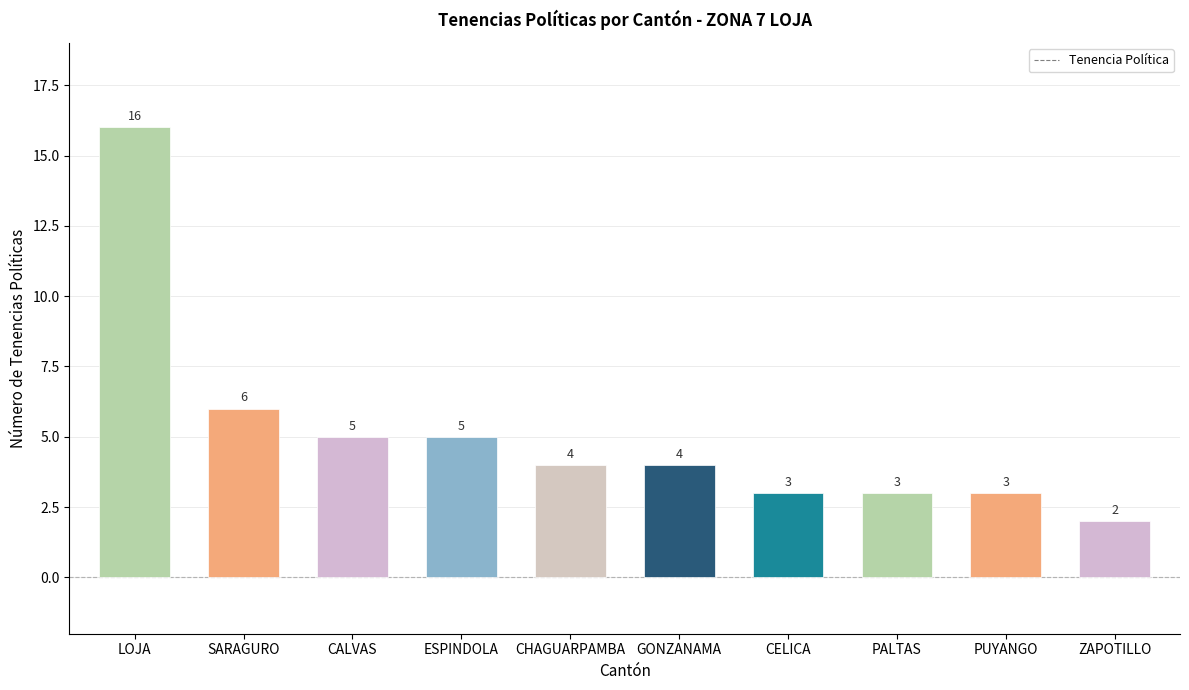

What position from the left is CALVAS?

3